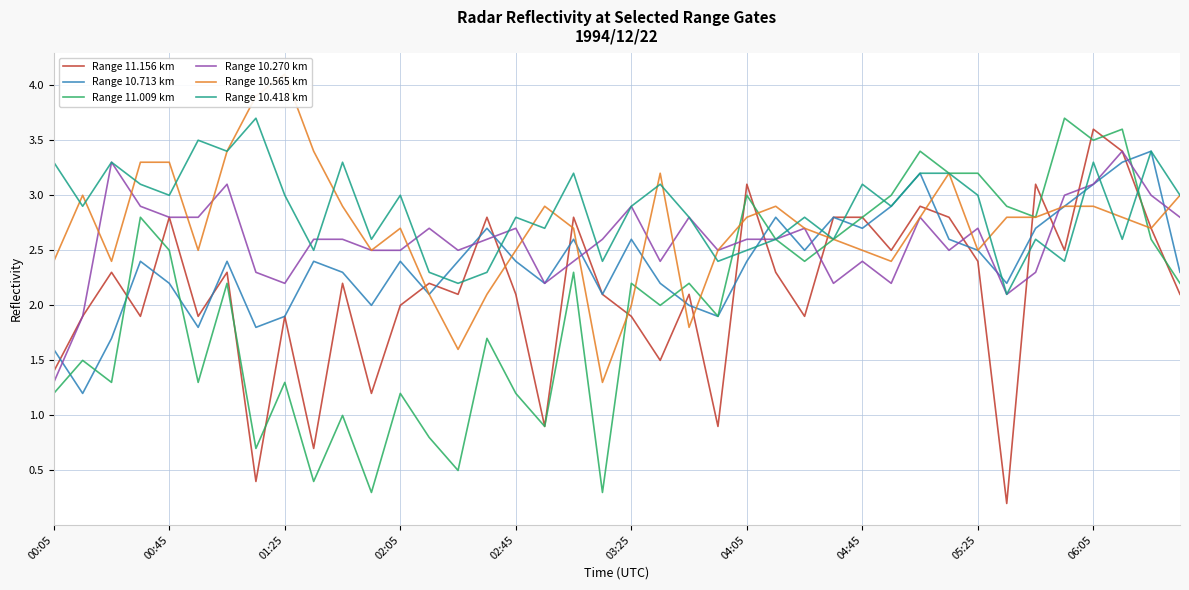

Is it true that Range 10.418 km equals 2.1 at 10?

False